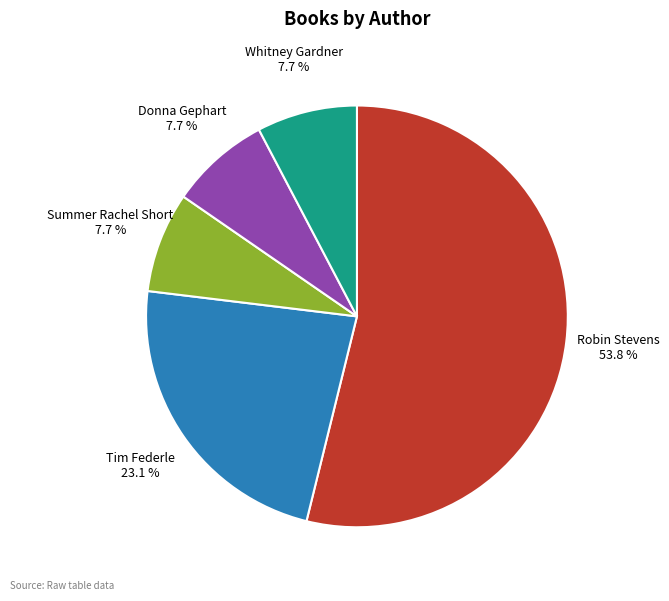

Combined, do Summer Rachel Short and Tim Federle account for over 50%?

No